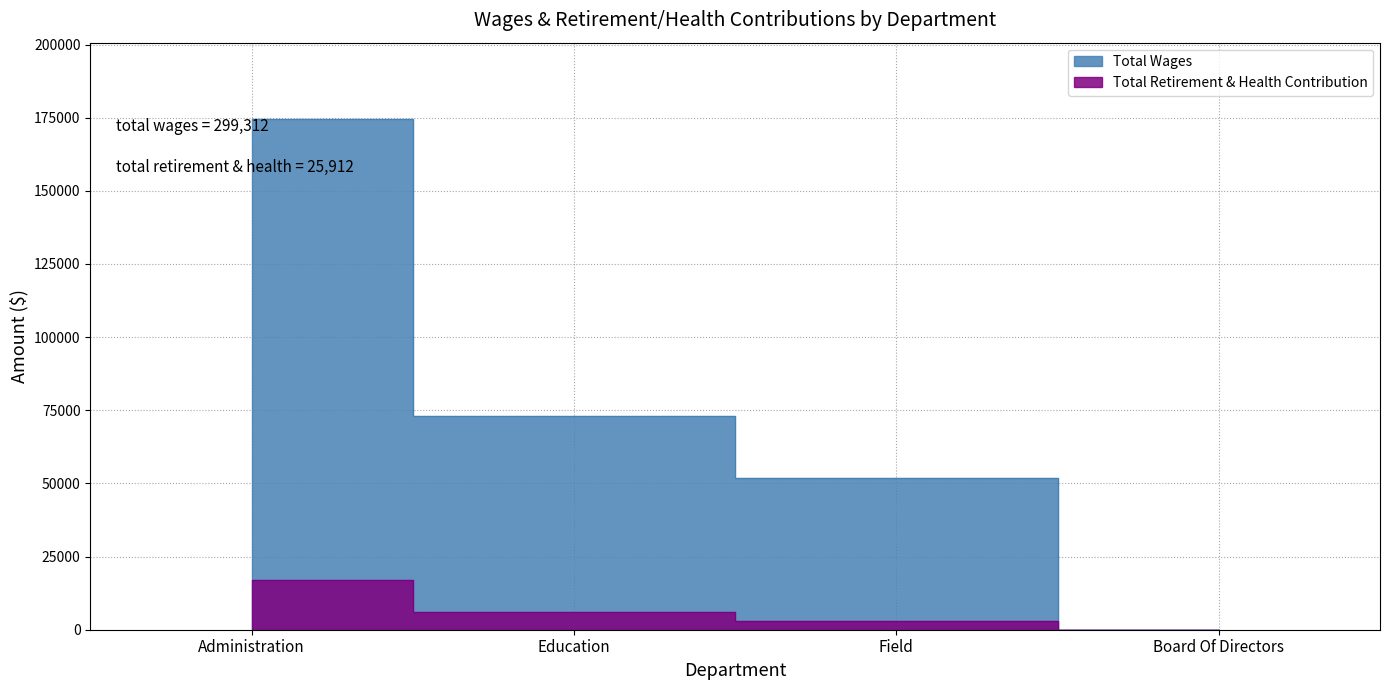

At which label is Total Retirement & Health Contribution closest to 8471?

Education